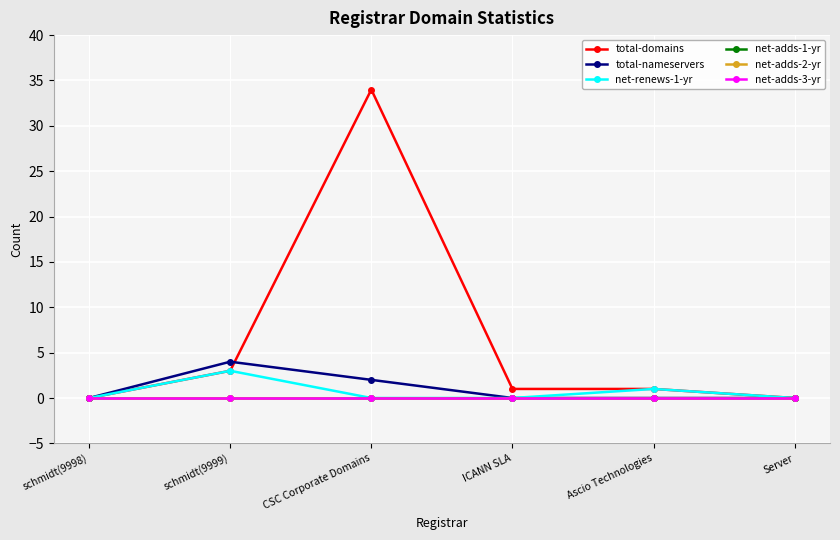

How many values in total-domains are above zero?

4